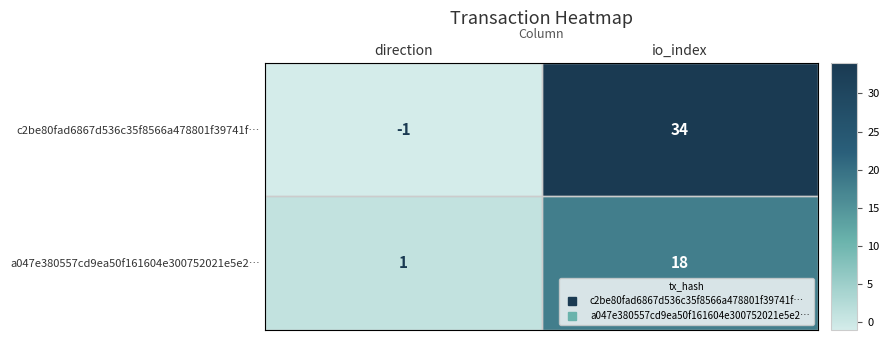

At which category is the sum across all series the highest?

io_index